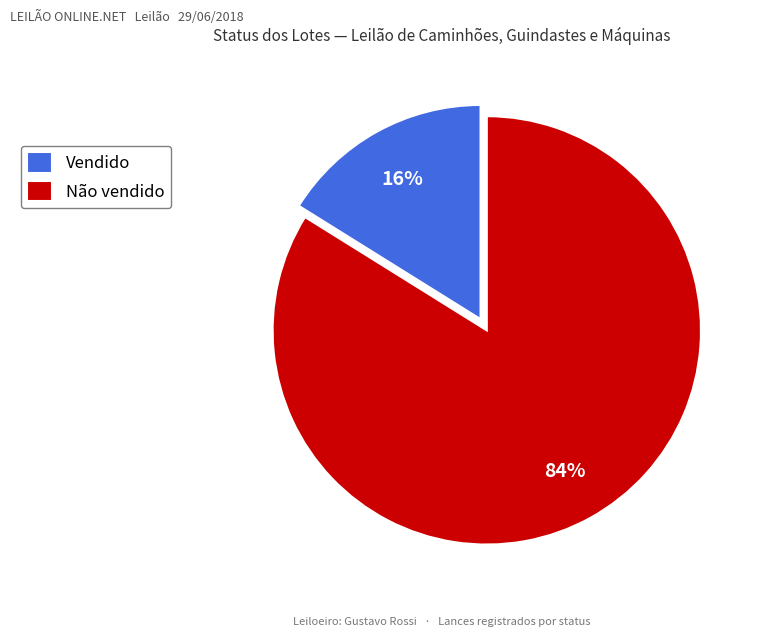

To the nearest percent, what portion does Vendido represent?

16%